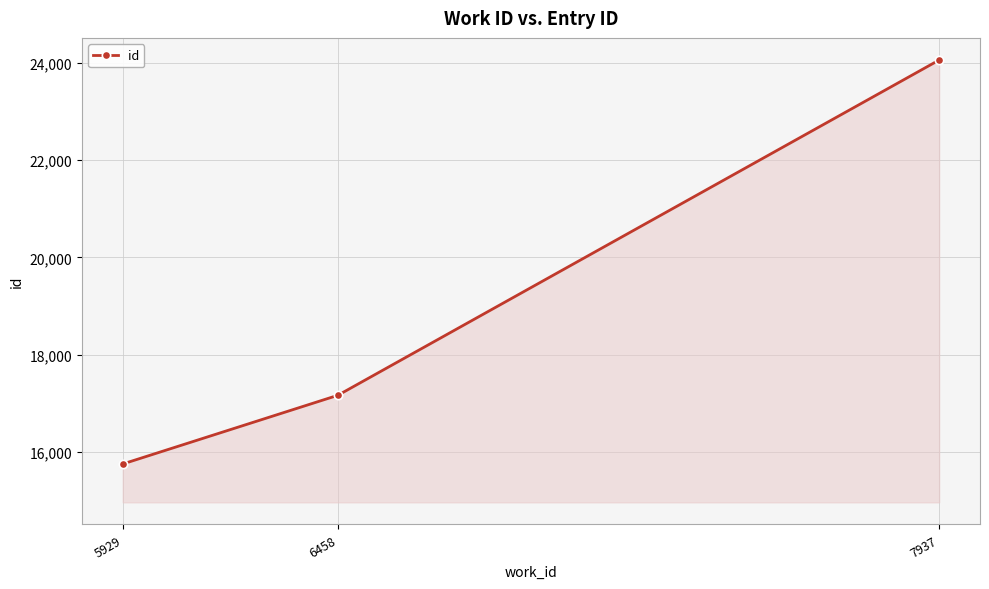

Rank the categories by value from highest to lowest.

7937, 6458, 5929